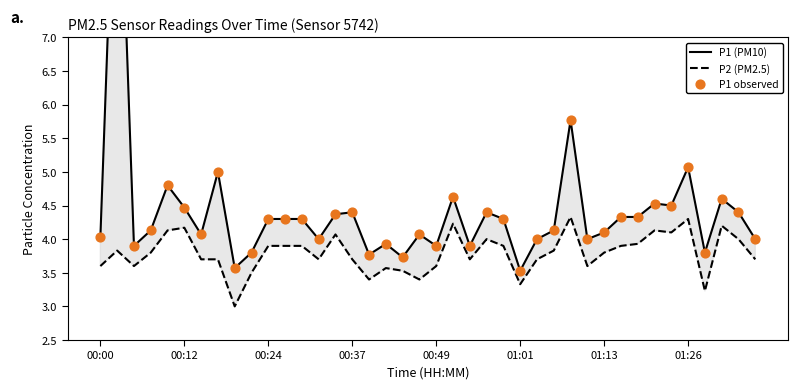

Which series has the largest Y range (max minus min)?

P1 (PM10)